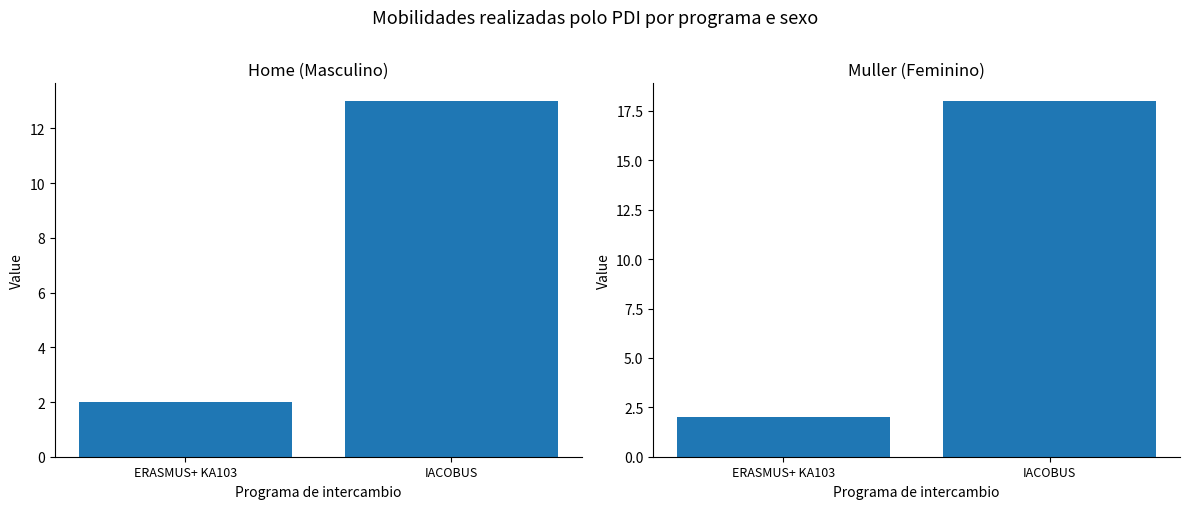

What position from the right is ERASMUS+ KA103?

2